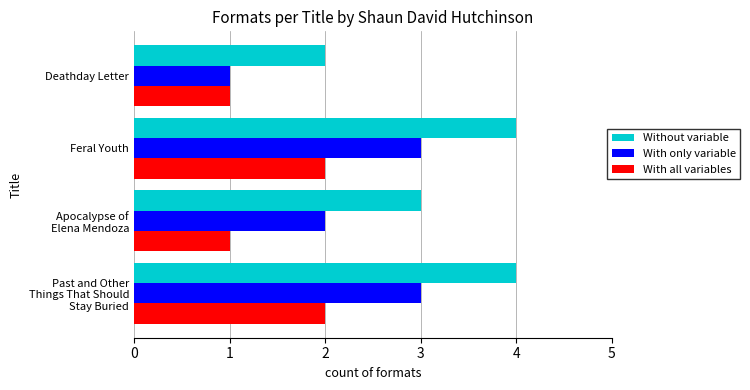

True or false: Without variable has a value of 2 at Feral Youth.

False